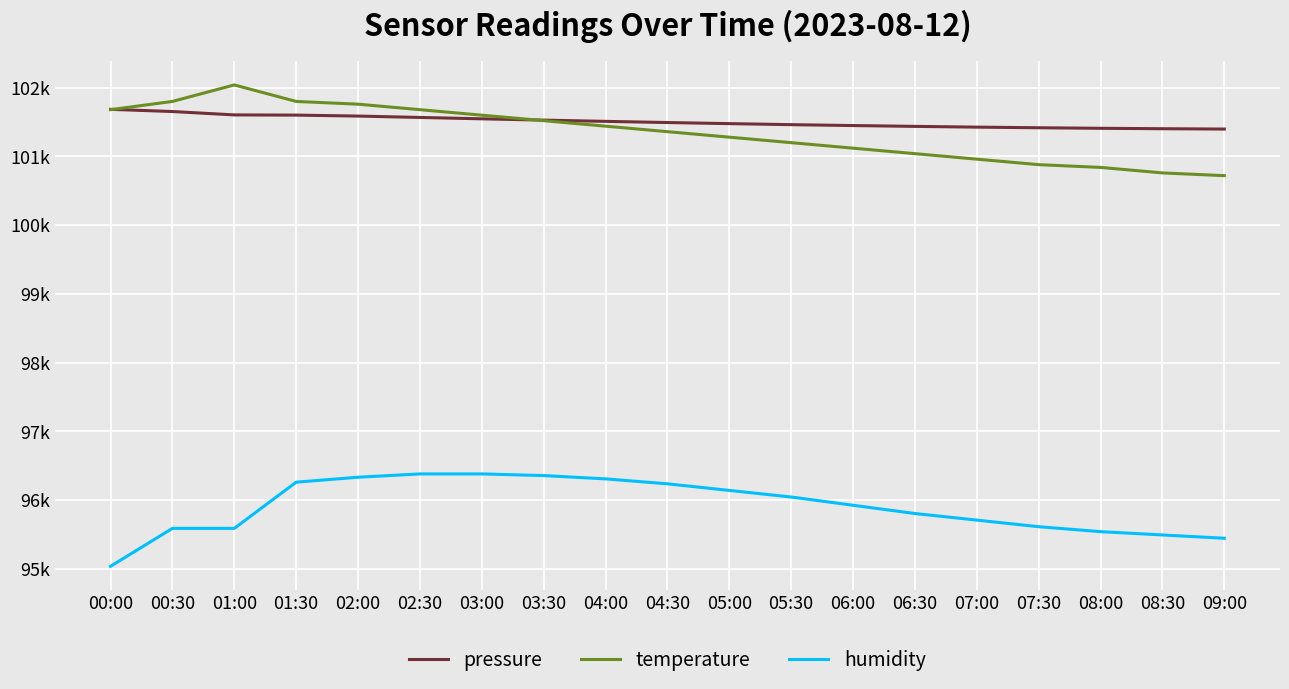

Between 00:00 and 01:30, which series saw the biggest shift?

humidity